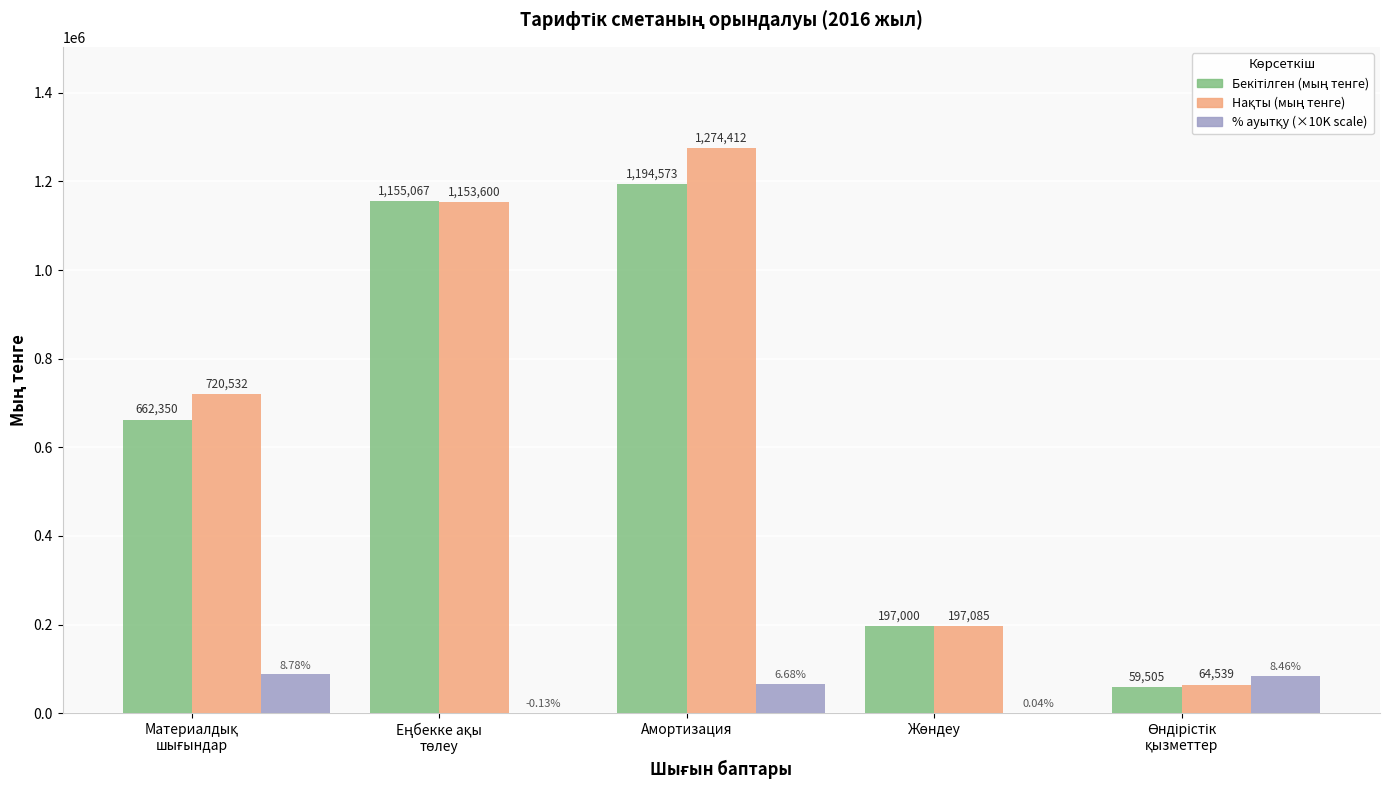

Which category has the highest value across all series?

Амортизация